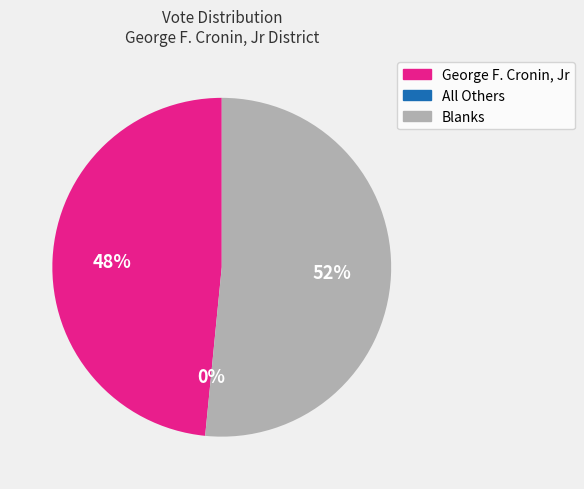

What percentage is the Blanks slice, to the nearest percent?

52%